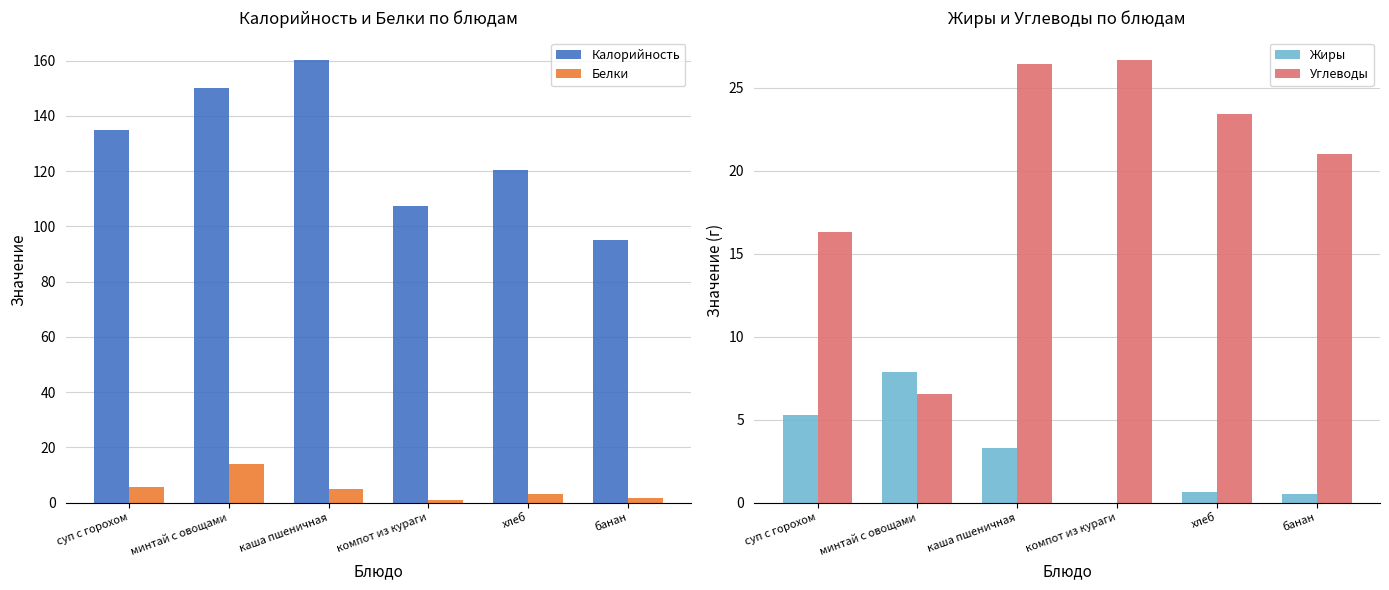

Where does the Калорийность series first go above 134?

суп с горохом